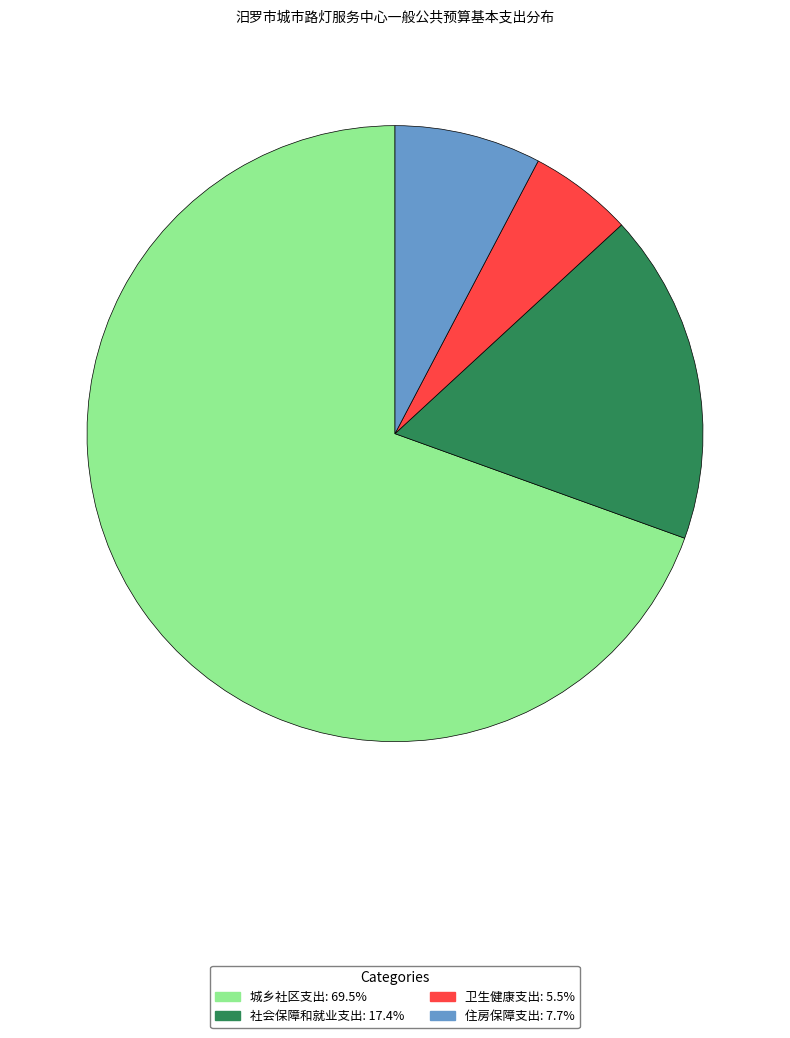

The 城乡社区支出 slice represents 69% of the pie. True or false?

True